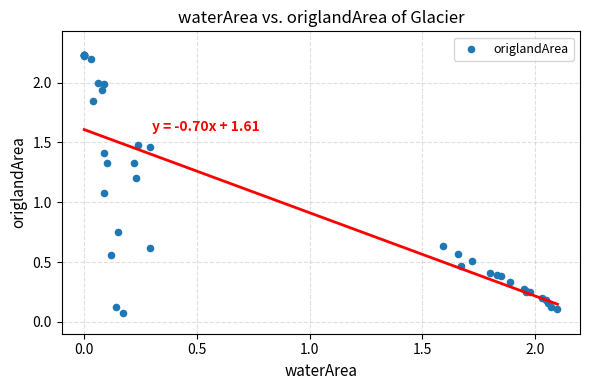

What Y value in the scatter plot is closest to 1?

1.1